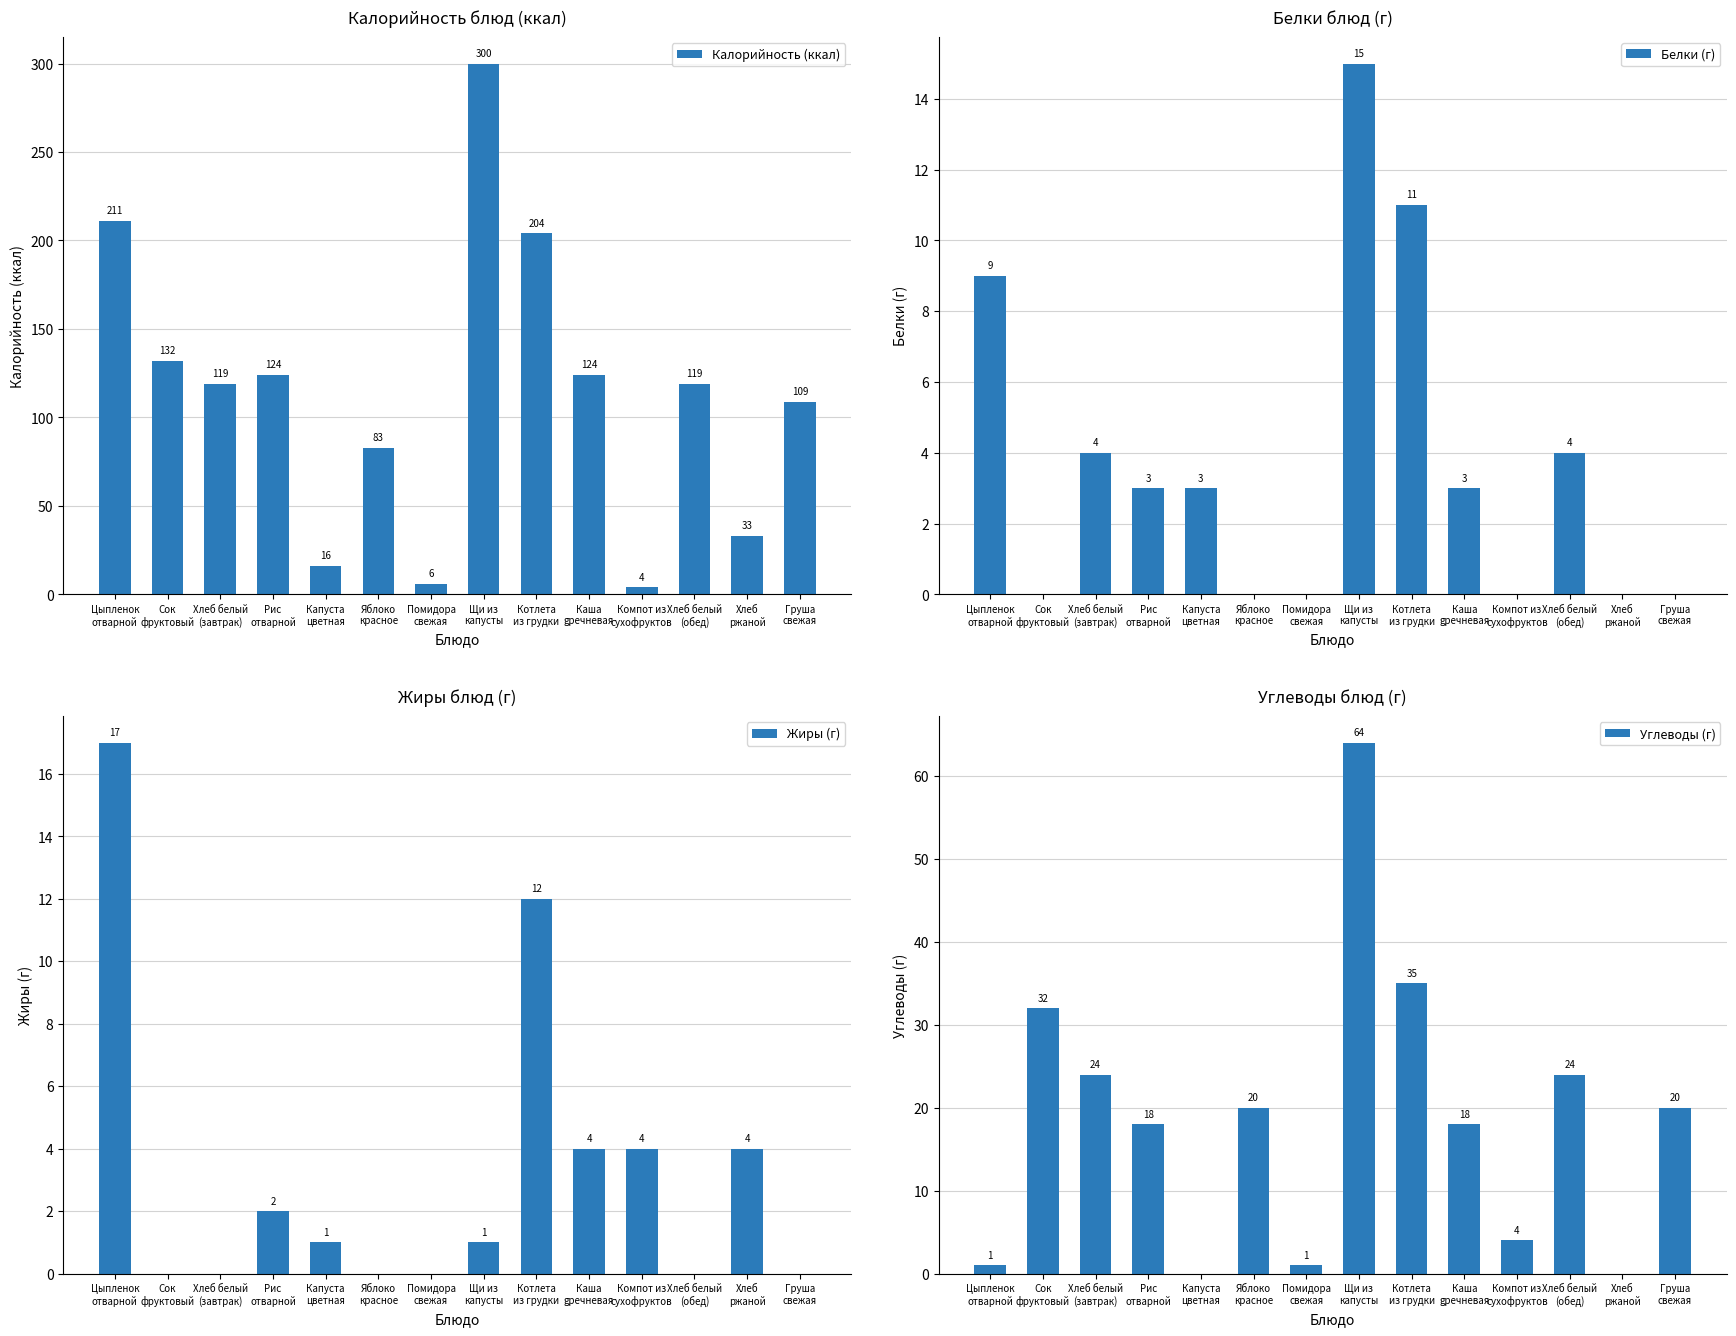

Between Котлета
из грудки and Хлеб белый
(обед), which series saw the biggest shift?

Калорийность (ккал)